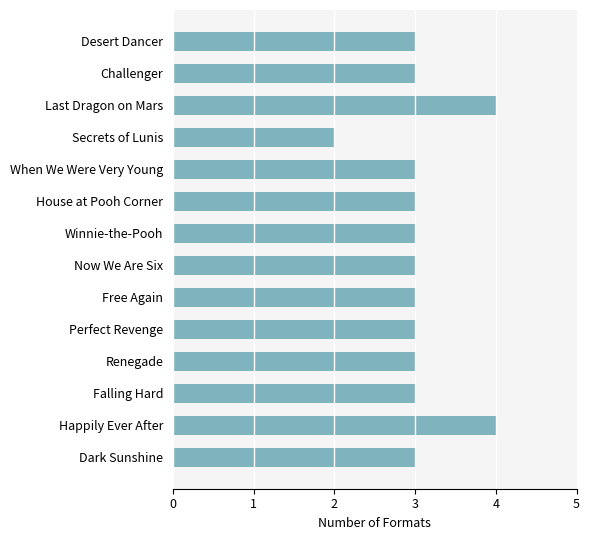

What is the maximum value shown in the chart?

4